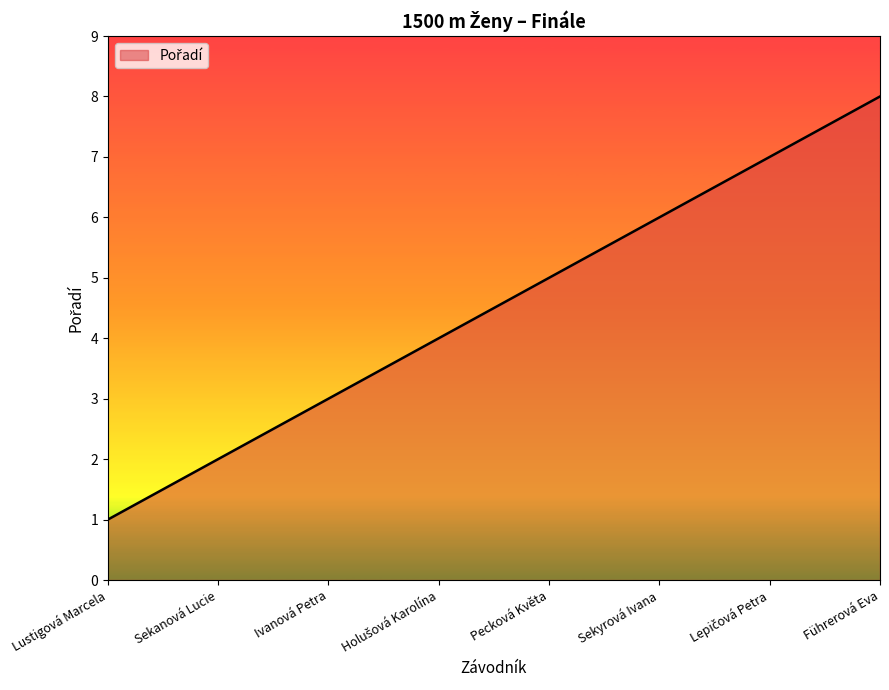

True or false: there are more than 2 points higher than both neighbors.

False